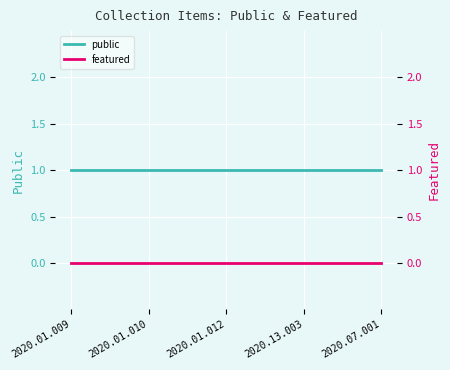

What is the label of the 3rd point from the left?

2020.01.012